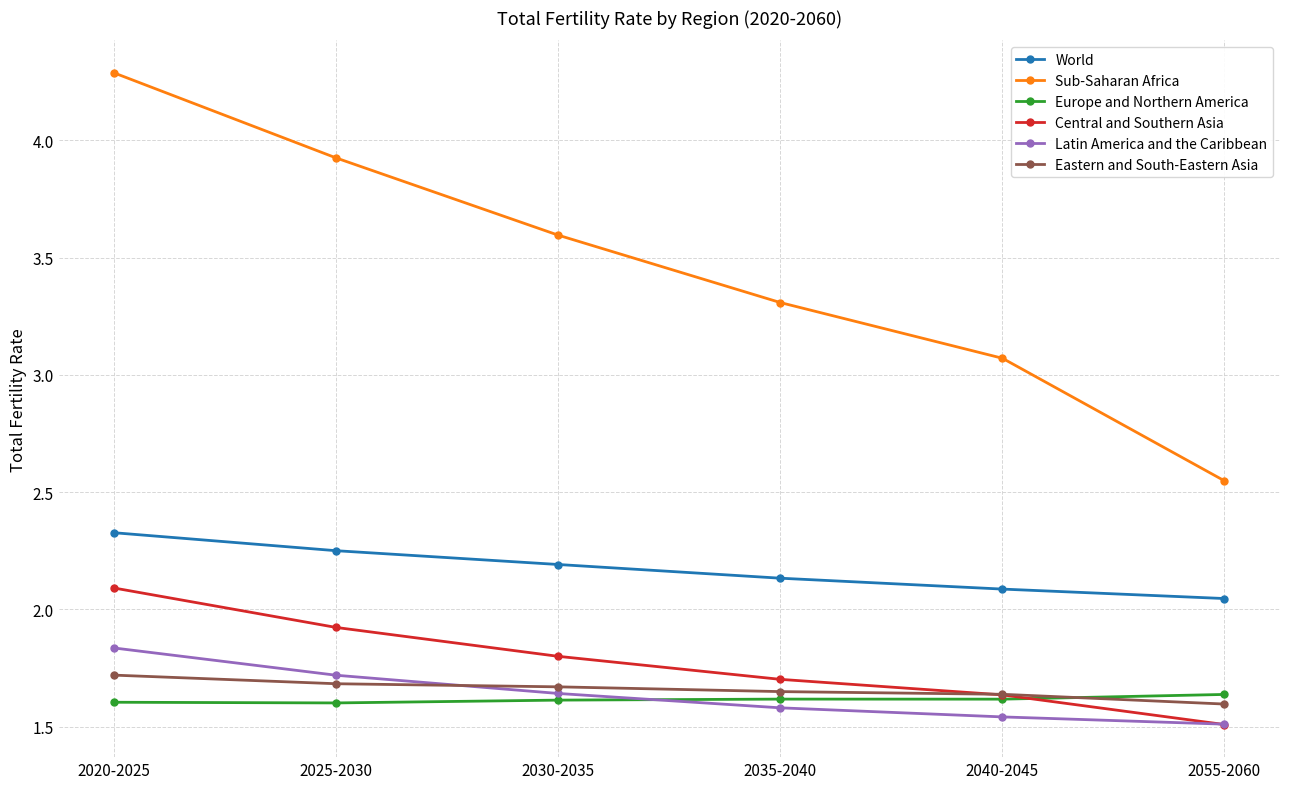

What is the total value across all series at 2030-2035?

12.5